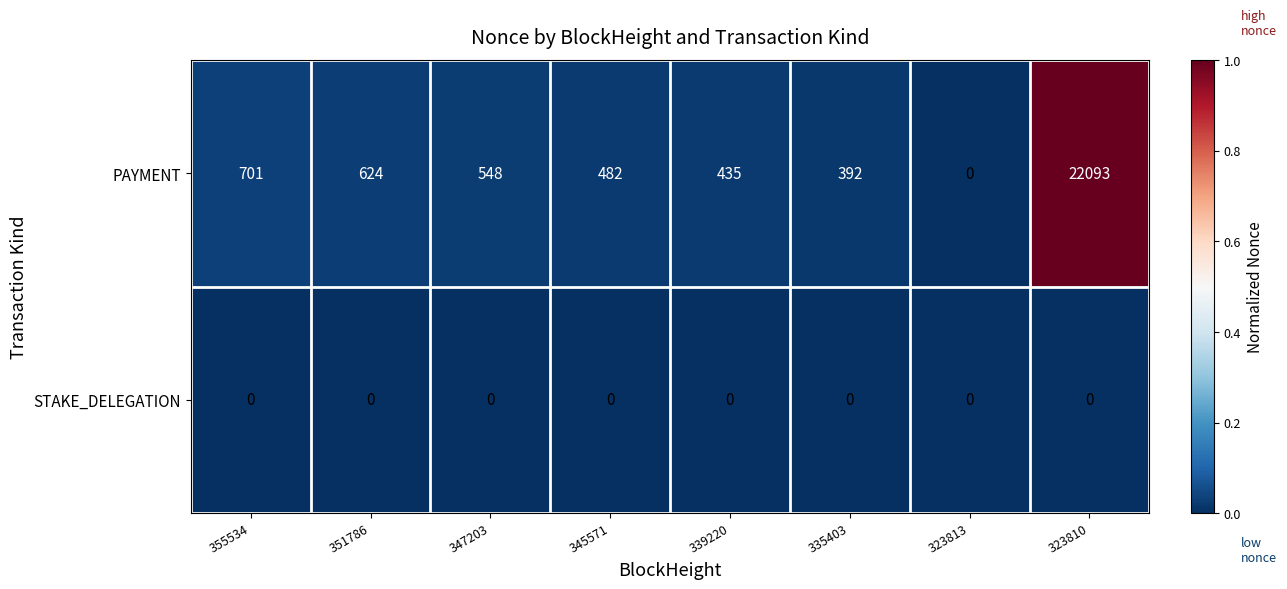

At which label does PAYMENT reach its peak?

323810